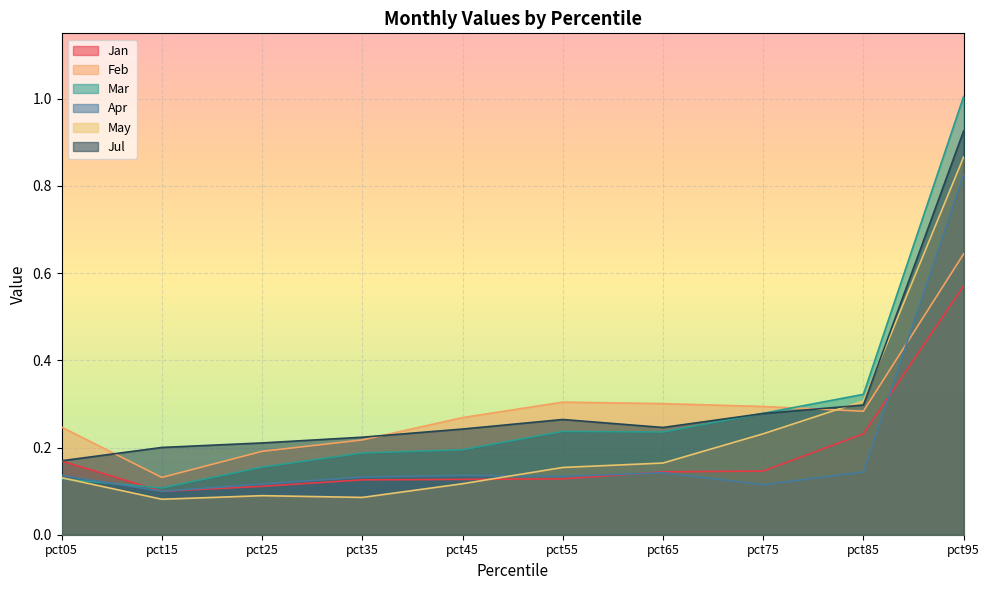

What is the sum of all Apr values?

2.0